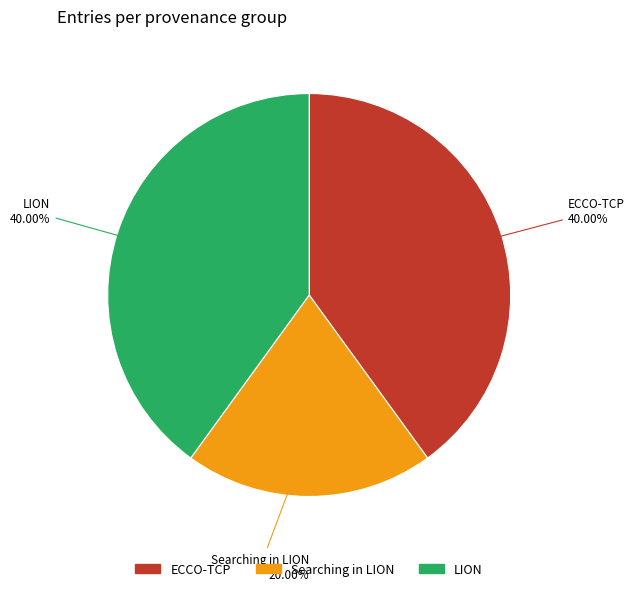

Does any single category account for the majority?

No